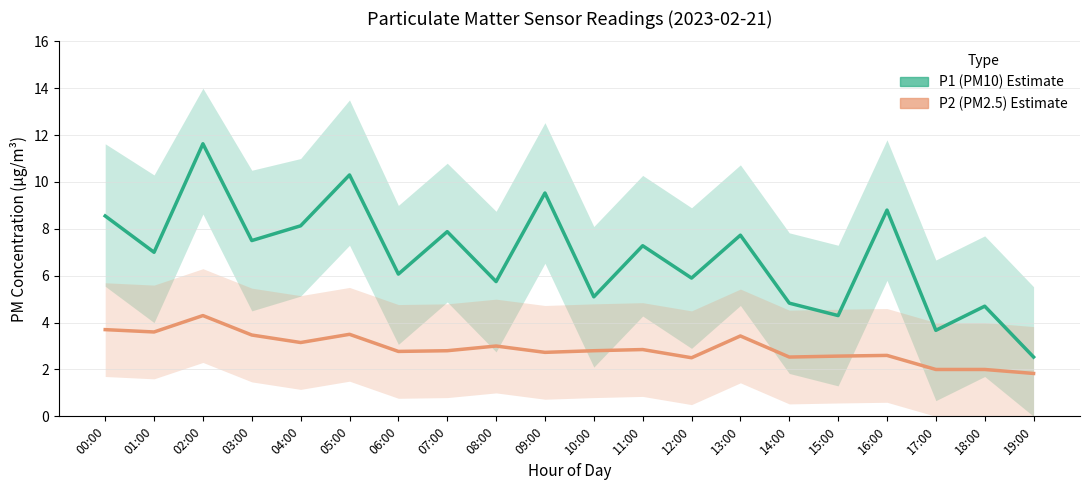

Which label corresponds to the smallest value in the chart?

19:00